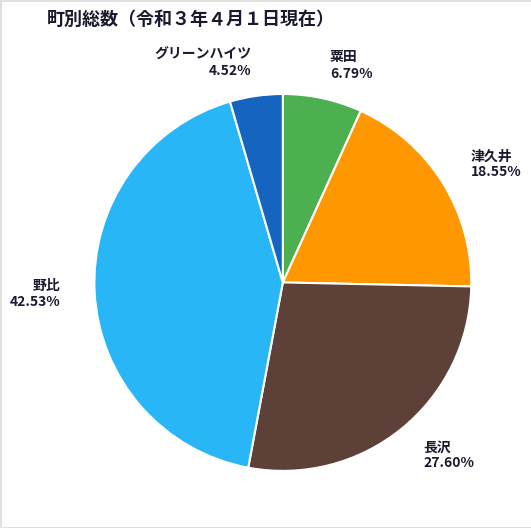

To the nearest percent, what percentage of the pie is グリーンハイツ?

5%